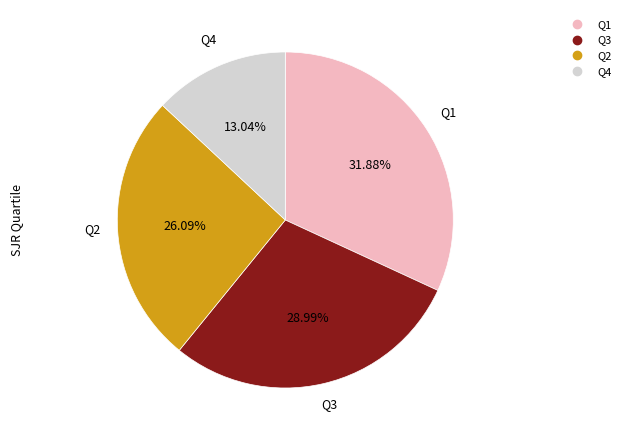

Is there a majority slice in this chart?

No